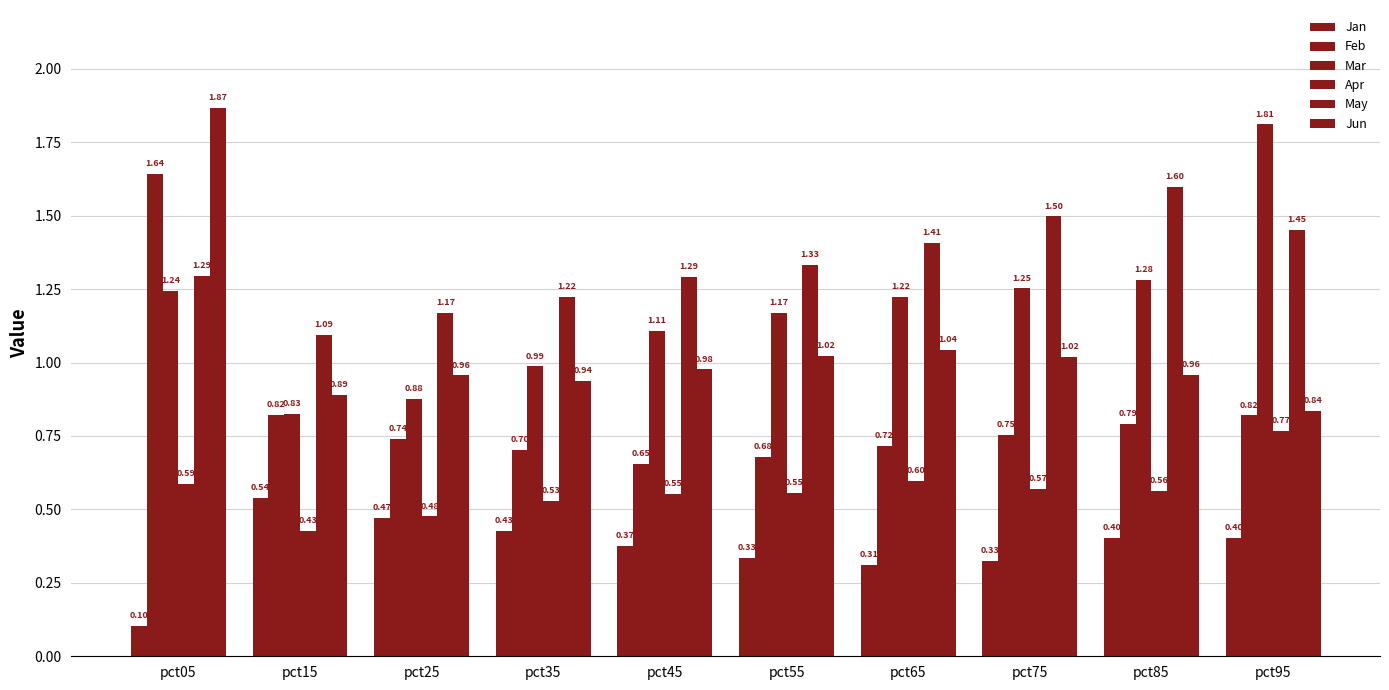

What is the value of the Jun bar at the 6th from the left?

1.0